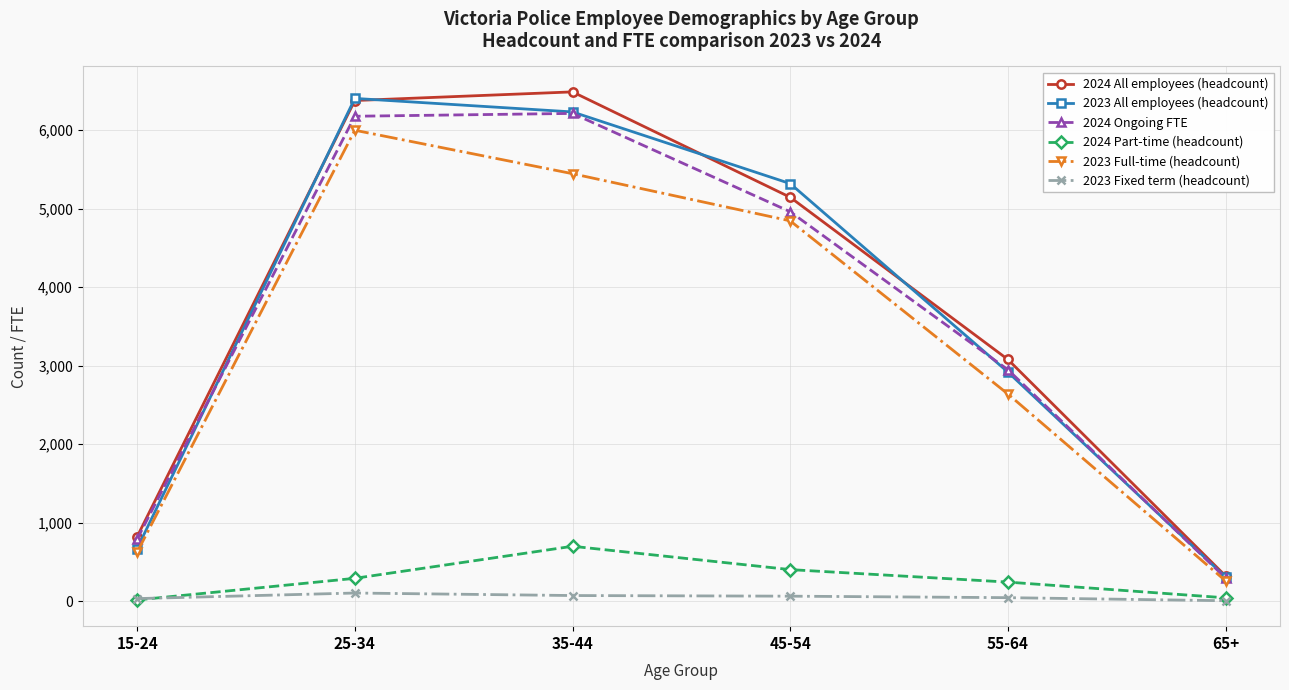

Is the value of 2024 Ongoing FTE at 65+ greater than the value of 2023 All employees (headcount) at 55-64?

No